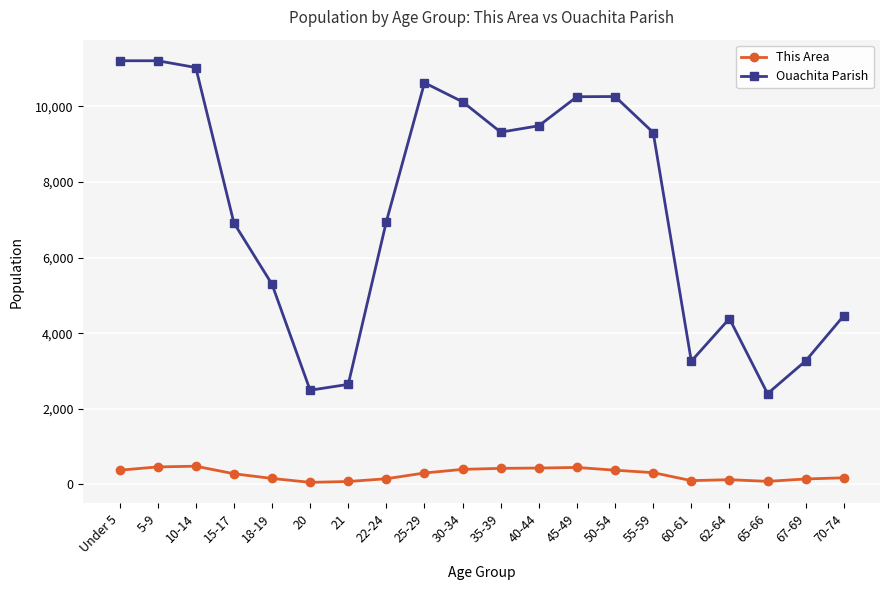

What are all the series names shown in the legend?

This Area, Ouachita Parish